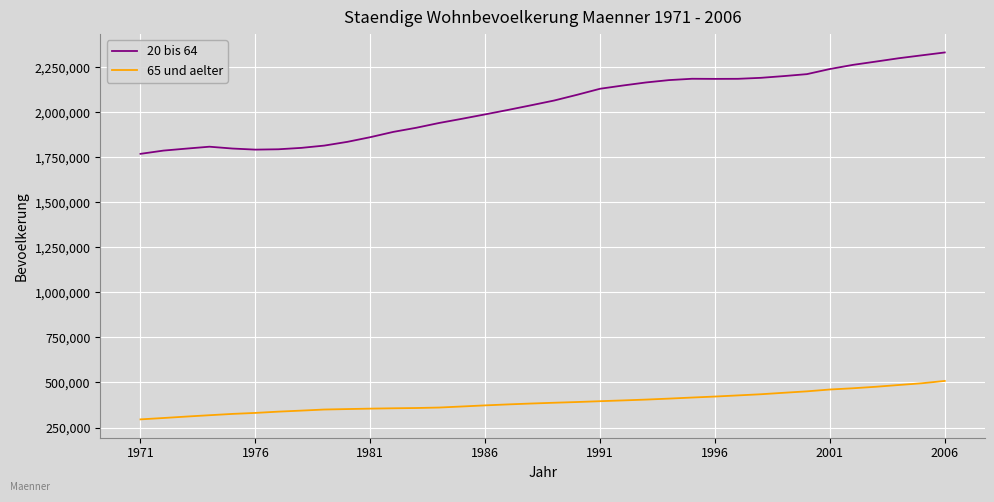

What is the greatest value displayed?

2333259